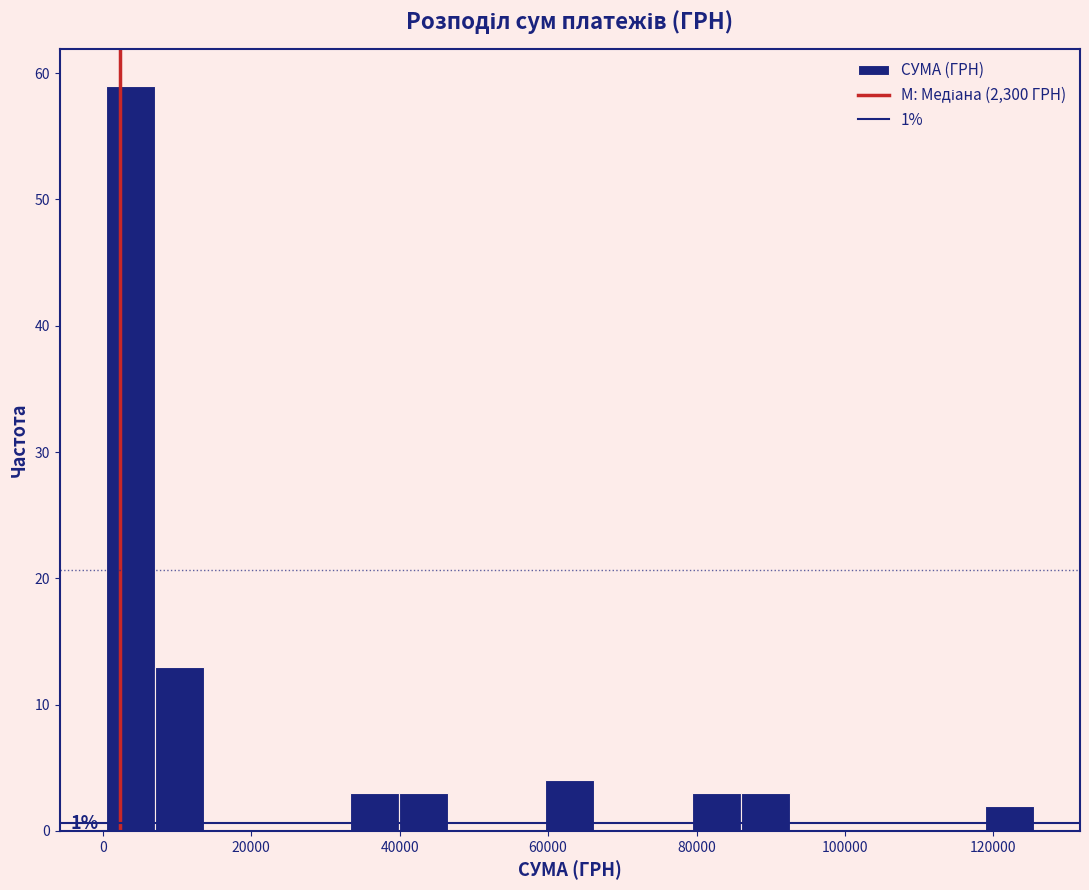

Read against the x-axis, roughly where is the centre of the tallest bar?

4000